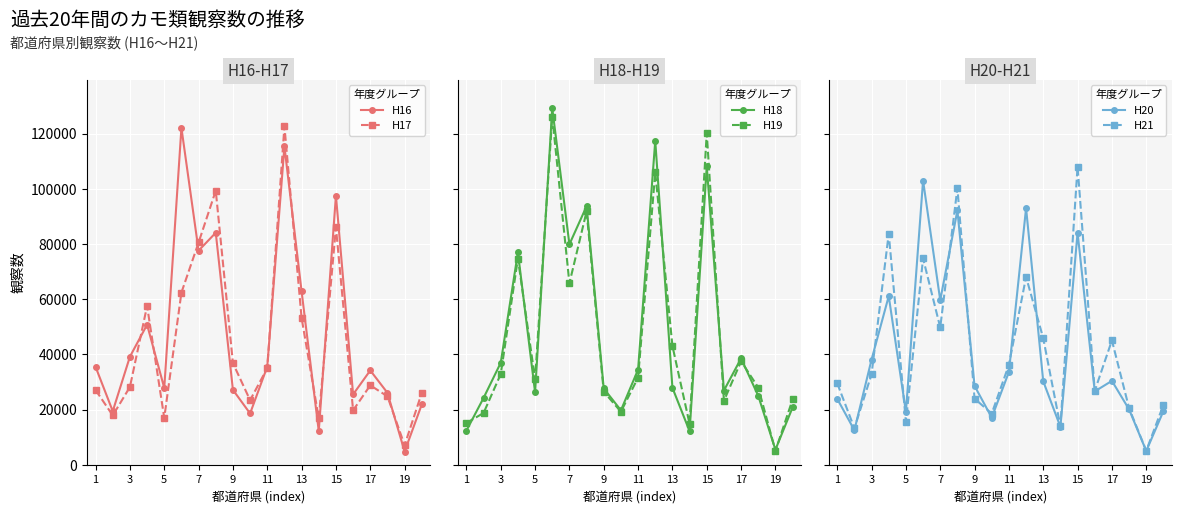

How many values in the H21 series are below 32822?

10